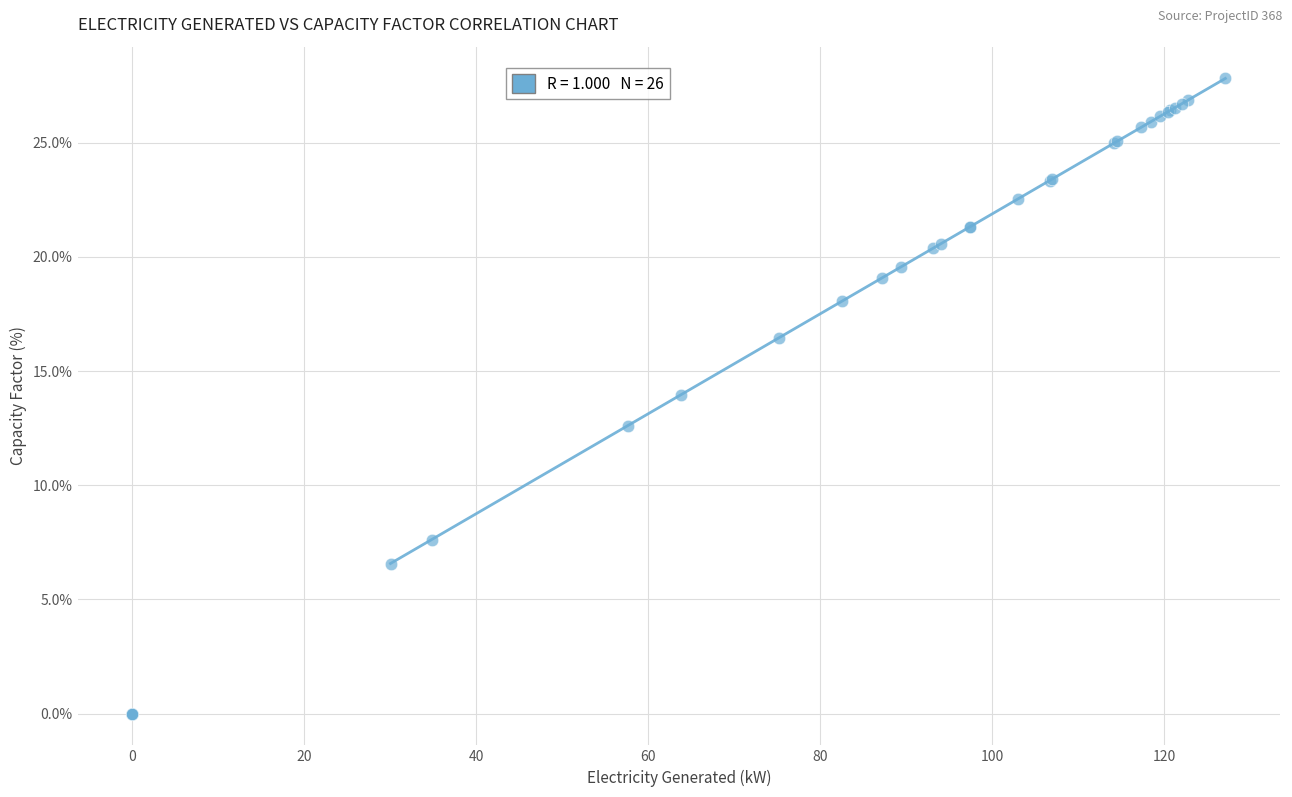

What Y value in the scatter plot is closest to 13?

12.6